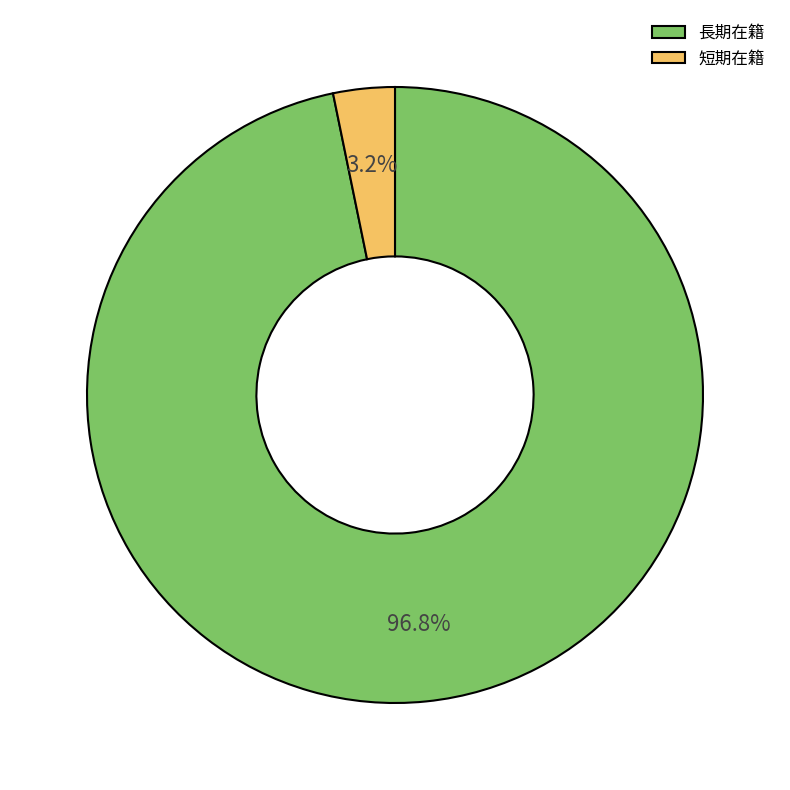

How much of the chart is everything except 短期在籍?

96.8%